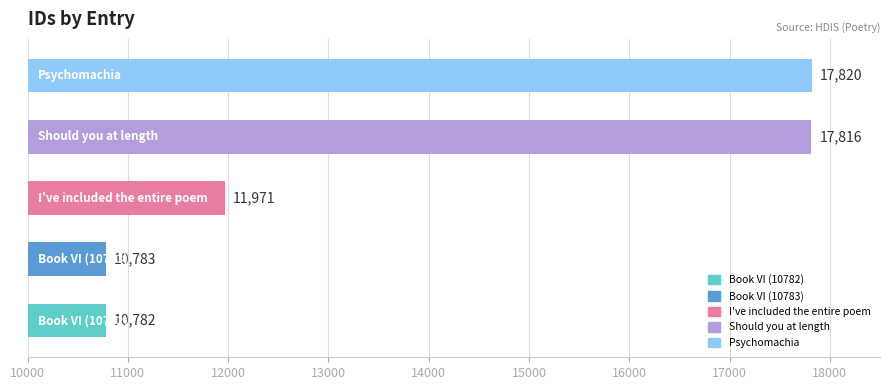

What is the average value?

13834